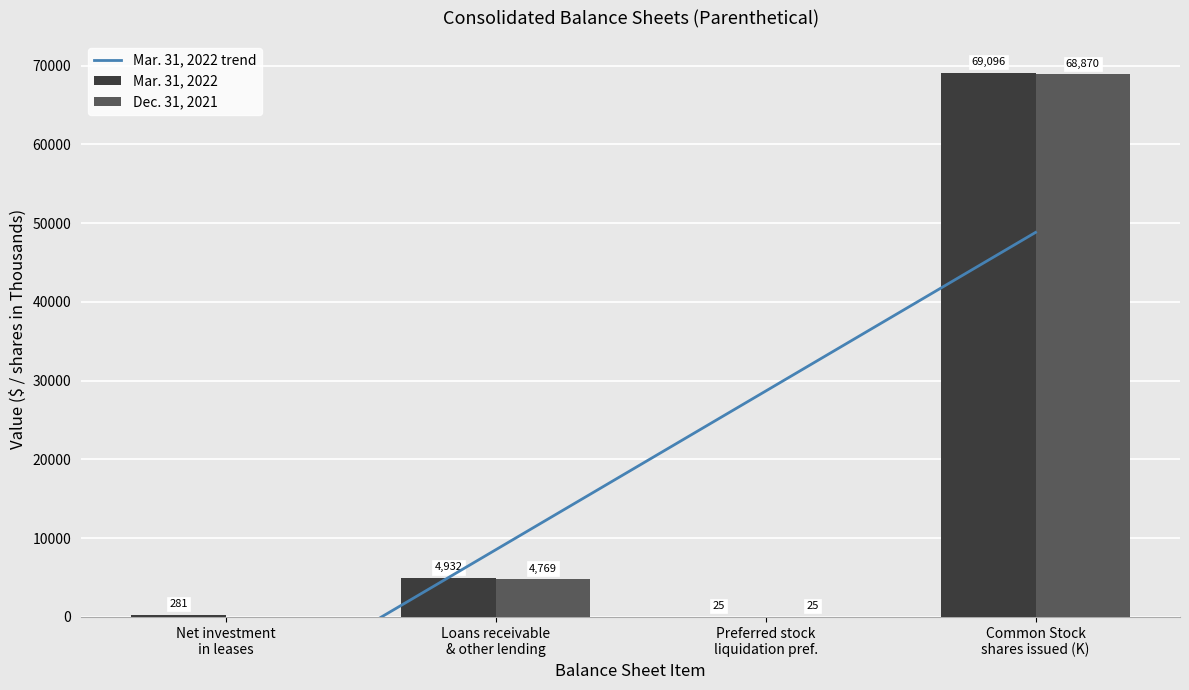

Where does the Dec. 31, 2021 series first go above 4769?

Common Stock
shares issued (K)